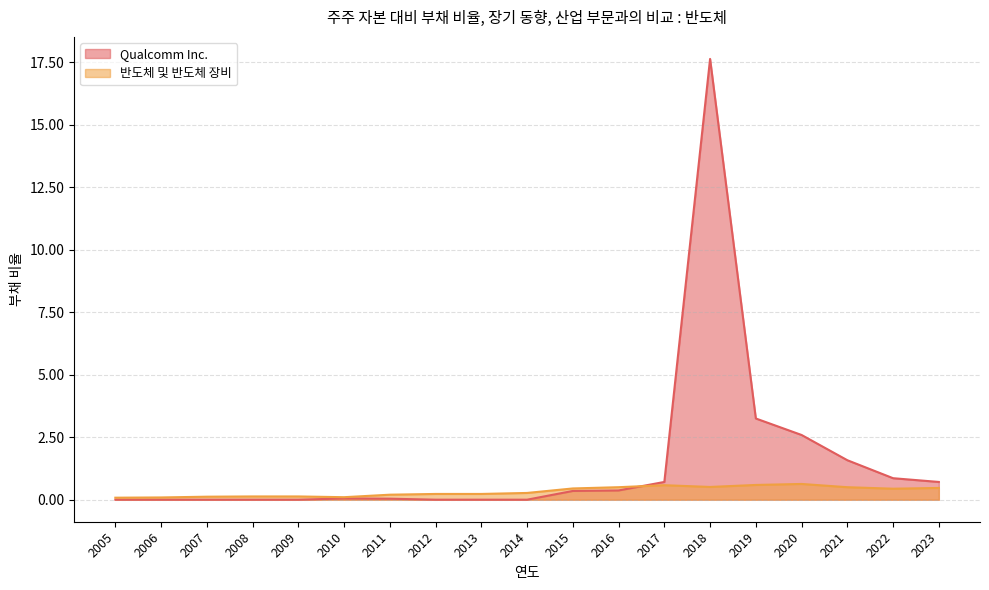

What is the spread (max minus min) of values at 2007?

0.1